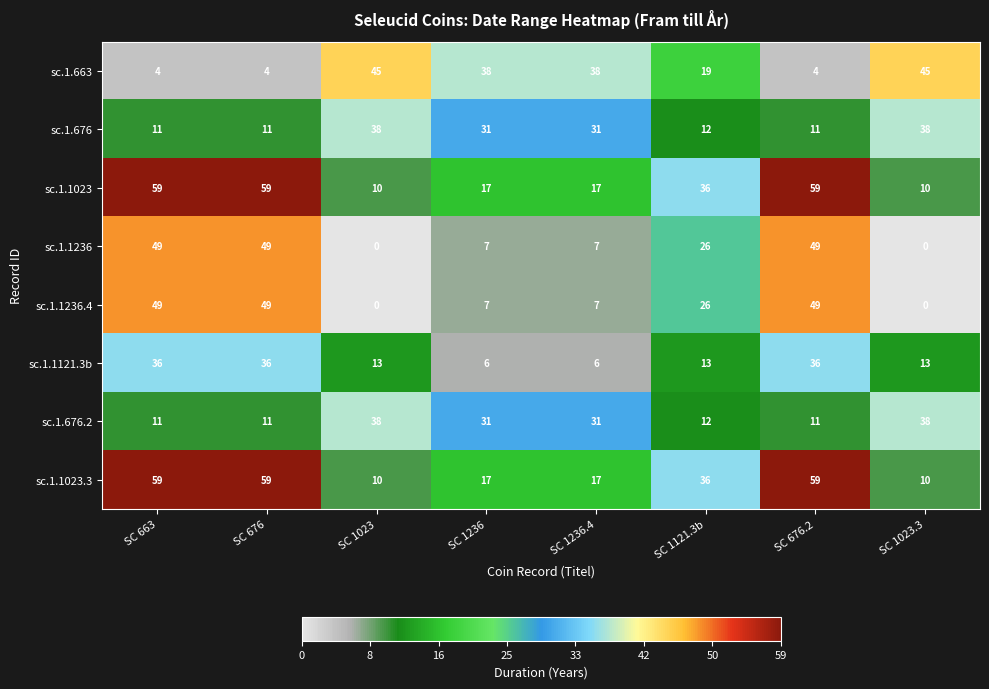

What is the sum of all sc.1.1023.3 values?

267